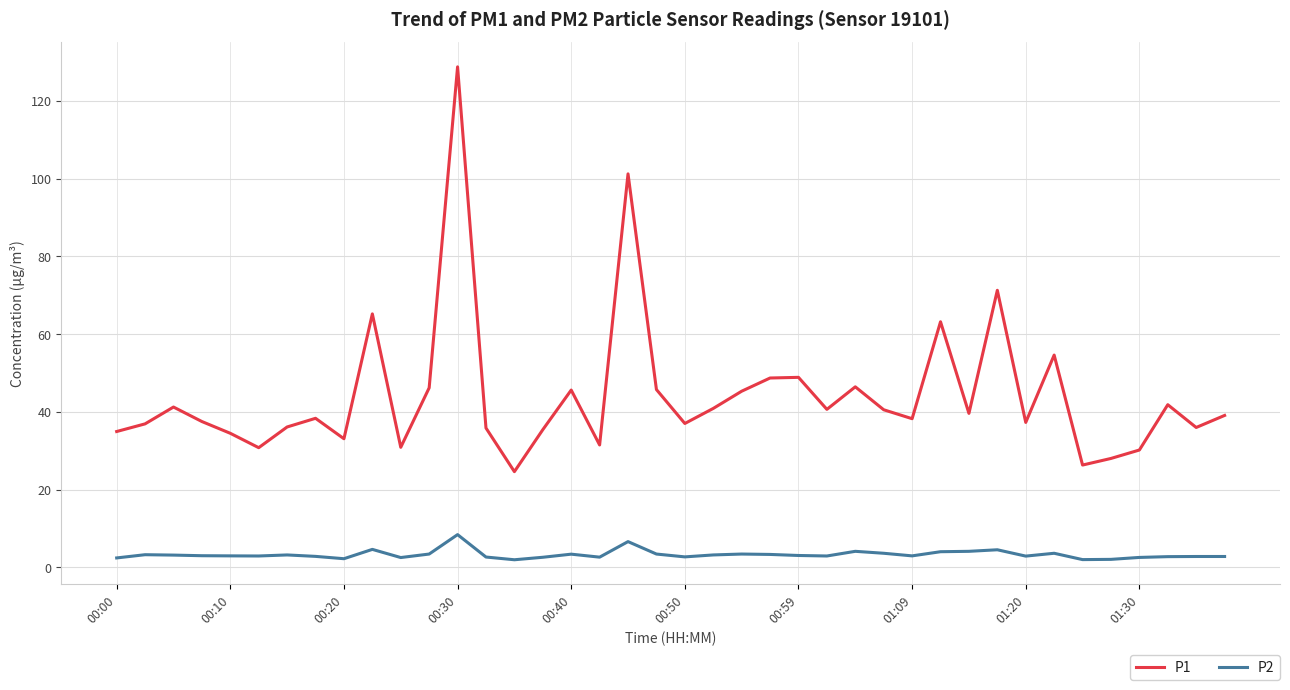

Which series has the widest spread of values?

P1